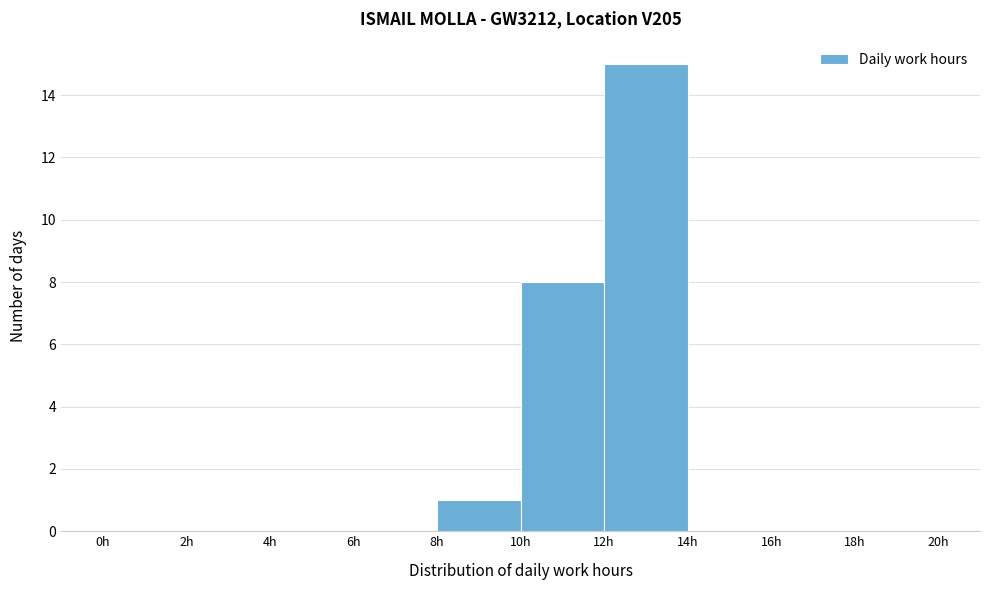

What is the height of the bar covering 12 to 14 on the x-axis? The values are not printed on the chart, so give them approximately, as read against the axis.

15